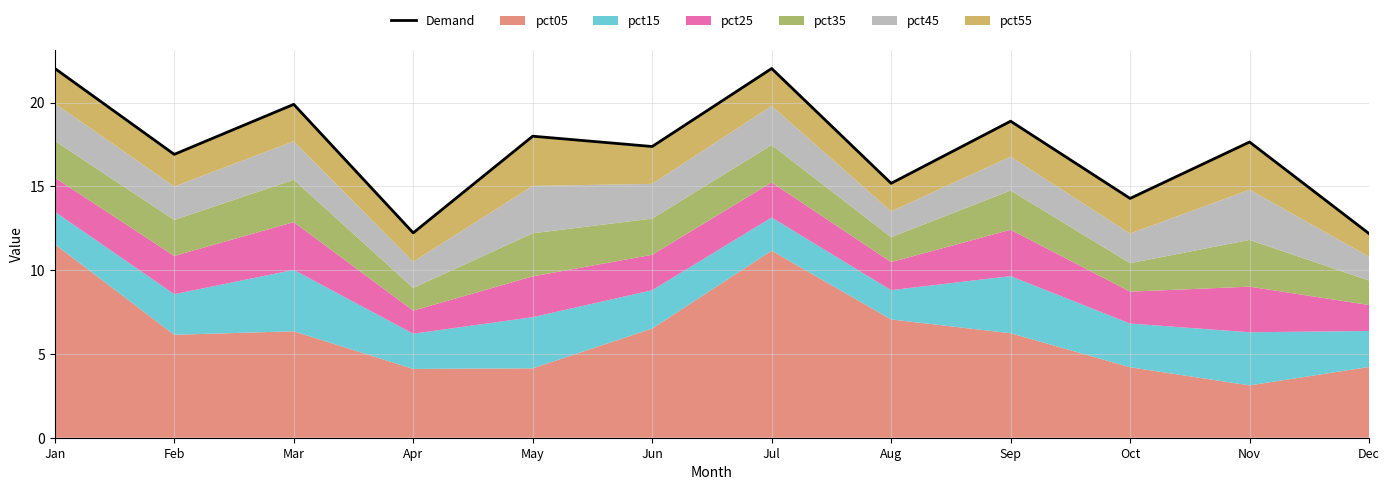

Where is the first local maximum?

Mar